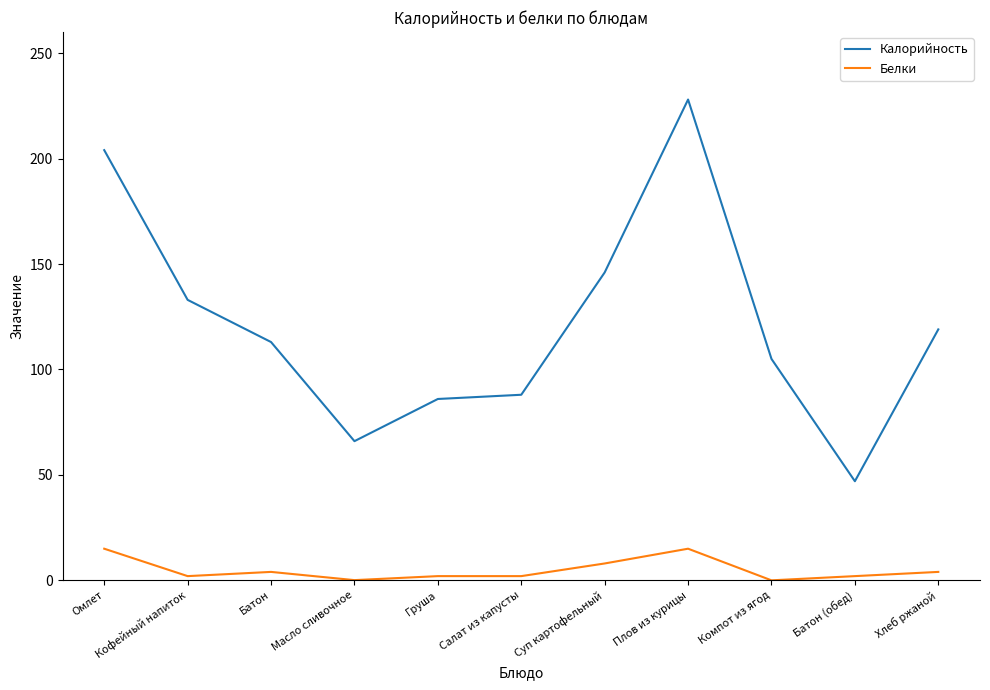

What is the difference between the maximum and minimum values in the Калорийность series?

181.0